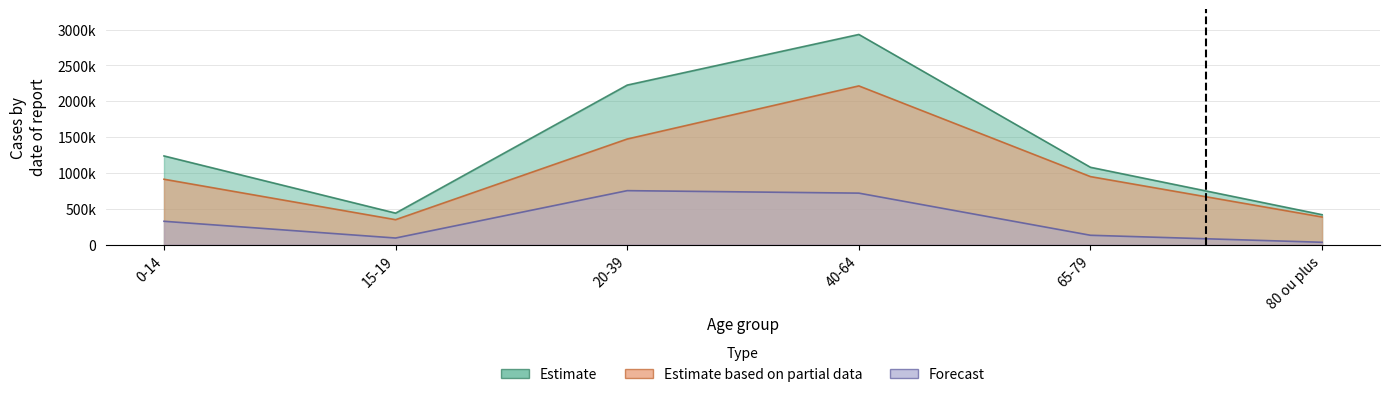

Which category has the highest value in the Estimate series?

40-64